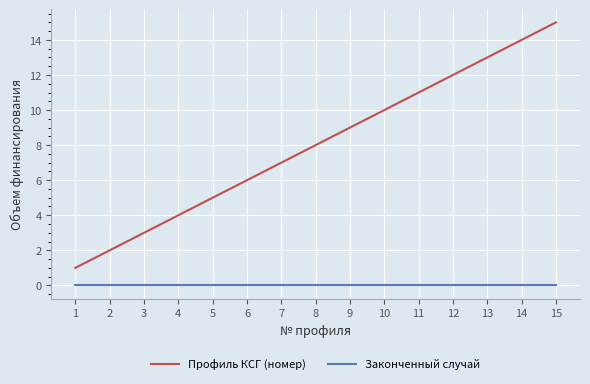

Which series has the largest range (max minus min)?

Профиль КСГ (номер)